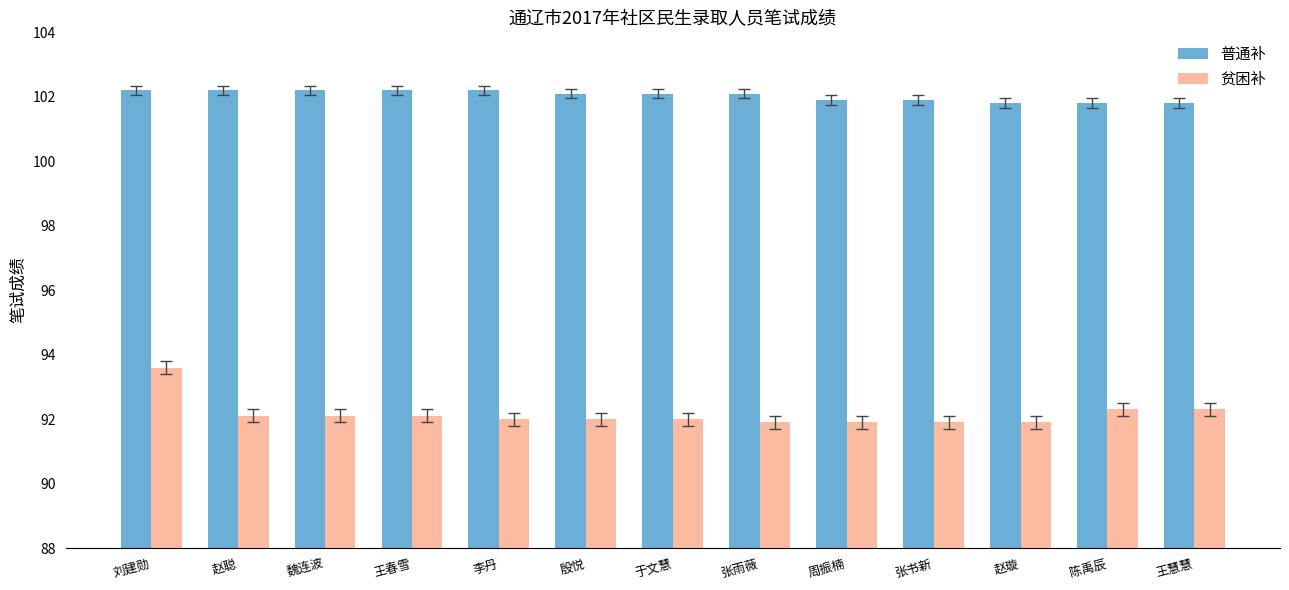

Reading right to left, list all the values displayed in this chart.

普通补: 王慧慧=101.8	陈禹辰=101.8	赵璇=101.8	张书新=101.9	周振楠=101.9	张雨薇=102.1	于文慧=102.1	殷悦=102.1	李丹=102.2	王春雪=102.2	魏连波=102.2	赵聪=102.2	刘建勋=102.2
贫困补: 王慧慧=92.3	陈禹辰=92.3	赵璇=91.9	张书新=91.9	周振楠=91.9	张雨薇=91.9	于文慧=92.0	殷悦=92.0	李丹=92.0	王春雪=92.1	魏连波=92.1	赵聪=92.1	刘建勋=93.6